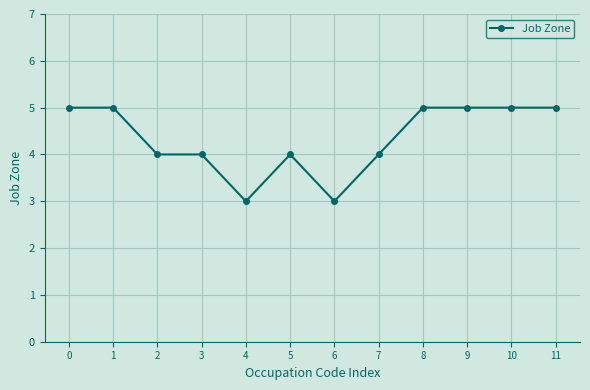

What is the change in value from 5 to 9?

+1